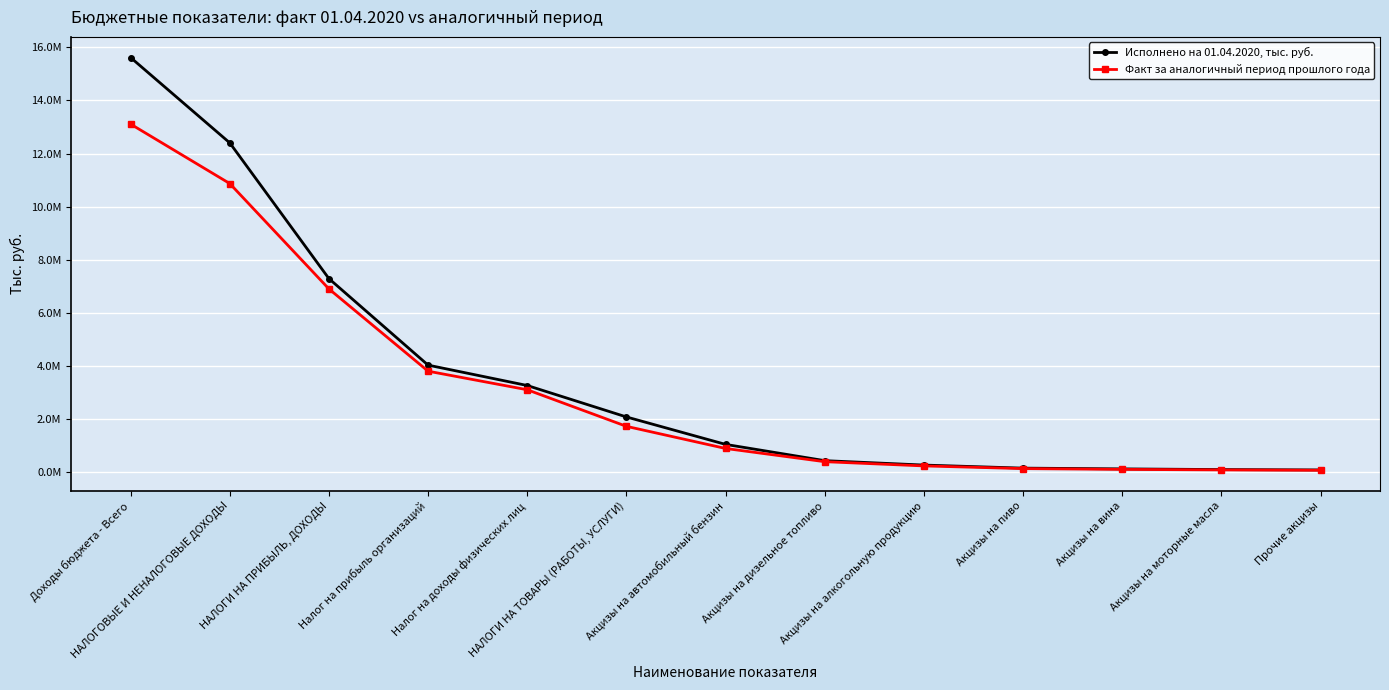

What are all the series names shown in the legend?

Исполнено на 01.04.2020, тыс. руб., Факт за аналогичный период прошлого года